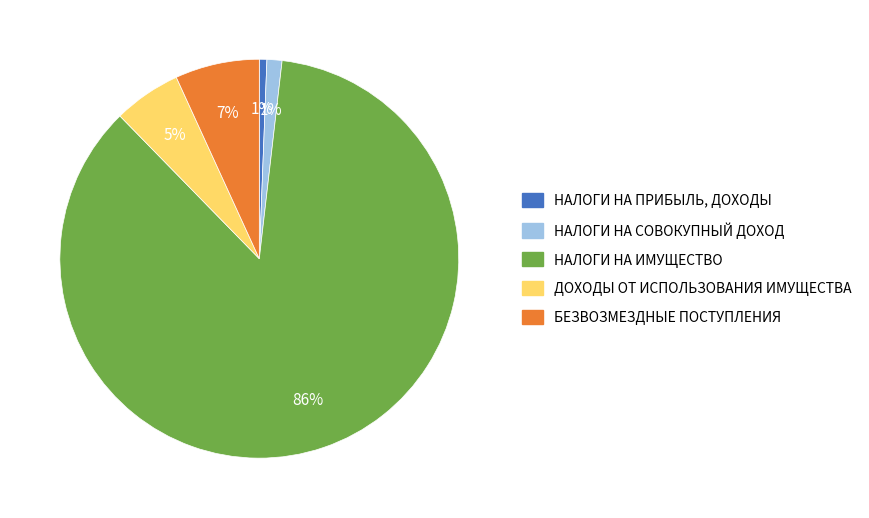

Combined, do НАЛОГИ НА ИМУЩЕСТВО and НАЛОГИ НА ПРИБЫЛЬ, ДОХОДЫ account for over 50%?

Yes